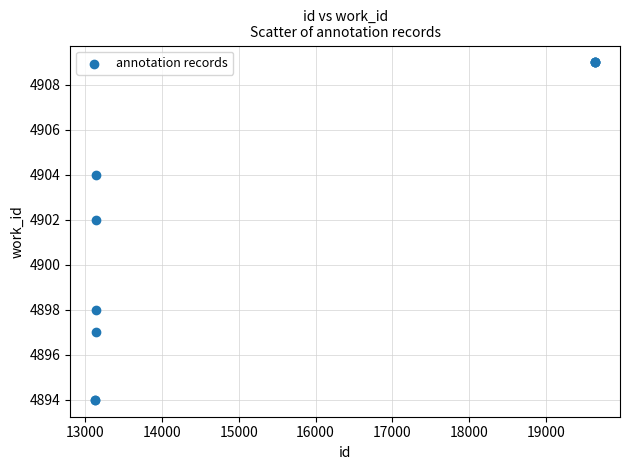

What Y value in the scatter plot is closest to 4901?

4902